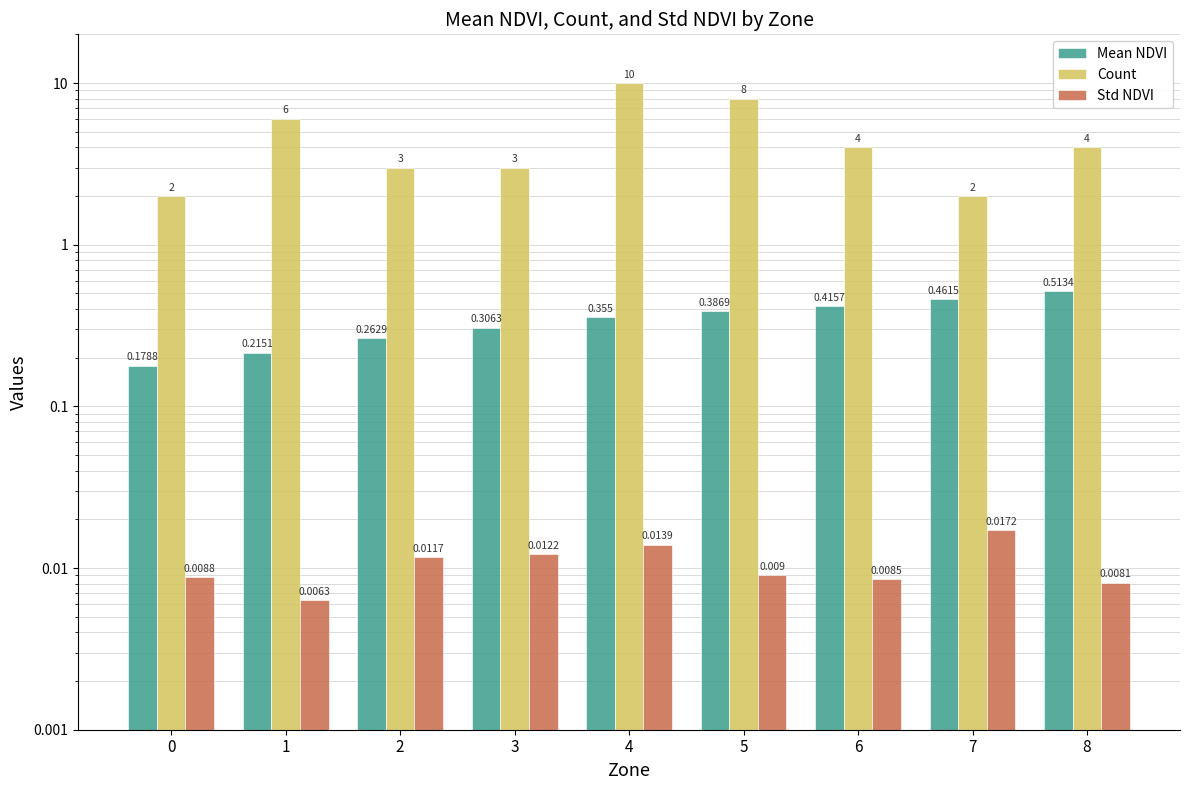

Reading right to left, transcribe all the data shown in this chart.

Mean NDVI: 0.5	0.5	0.4	0.4	0.4	0.3	0.3	0.2	0.2
Count: 4.0	2.0	4.0	8.0	10.0	3.0	3.0	6.0	2.0
Std NDVI: 0.0	0.0	0.0	0.0	0.0	0.0	0.0	0.0	0.0